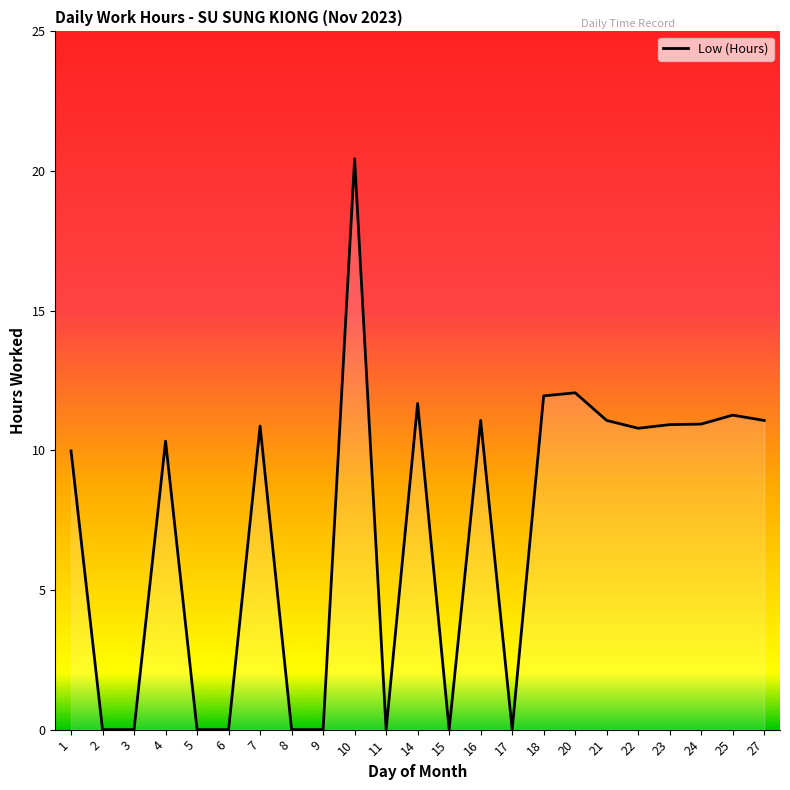

How many lines are shown in the chart?

1